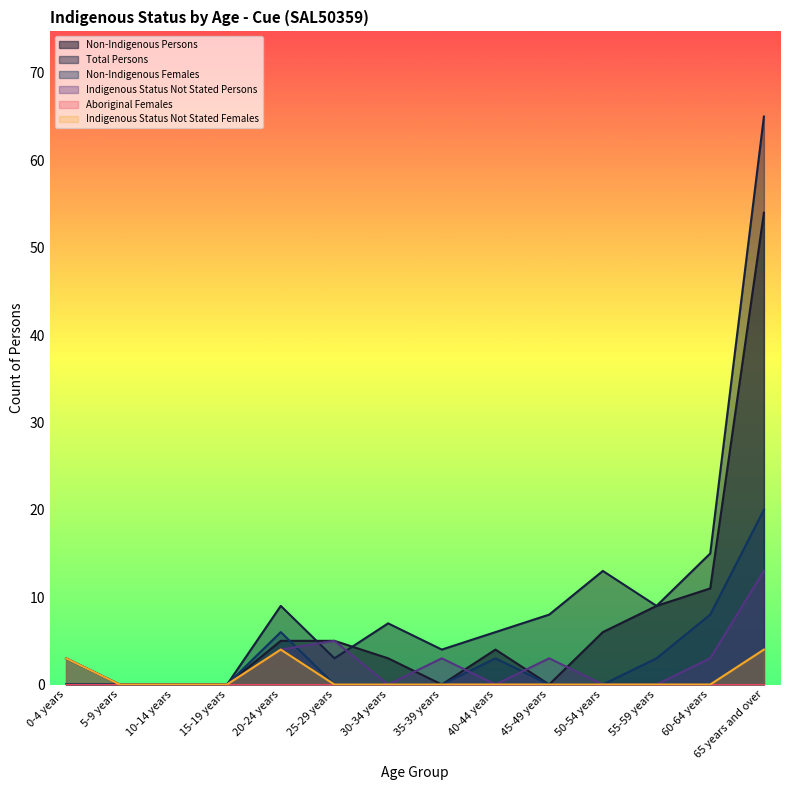

At which category does Indigenous Status Not Stated Persons reach its first local peak?

25-29 years